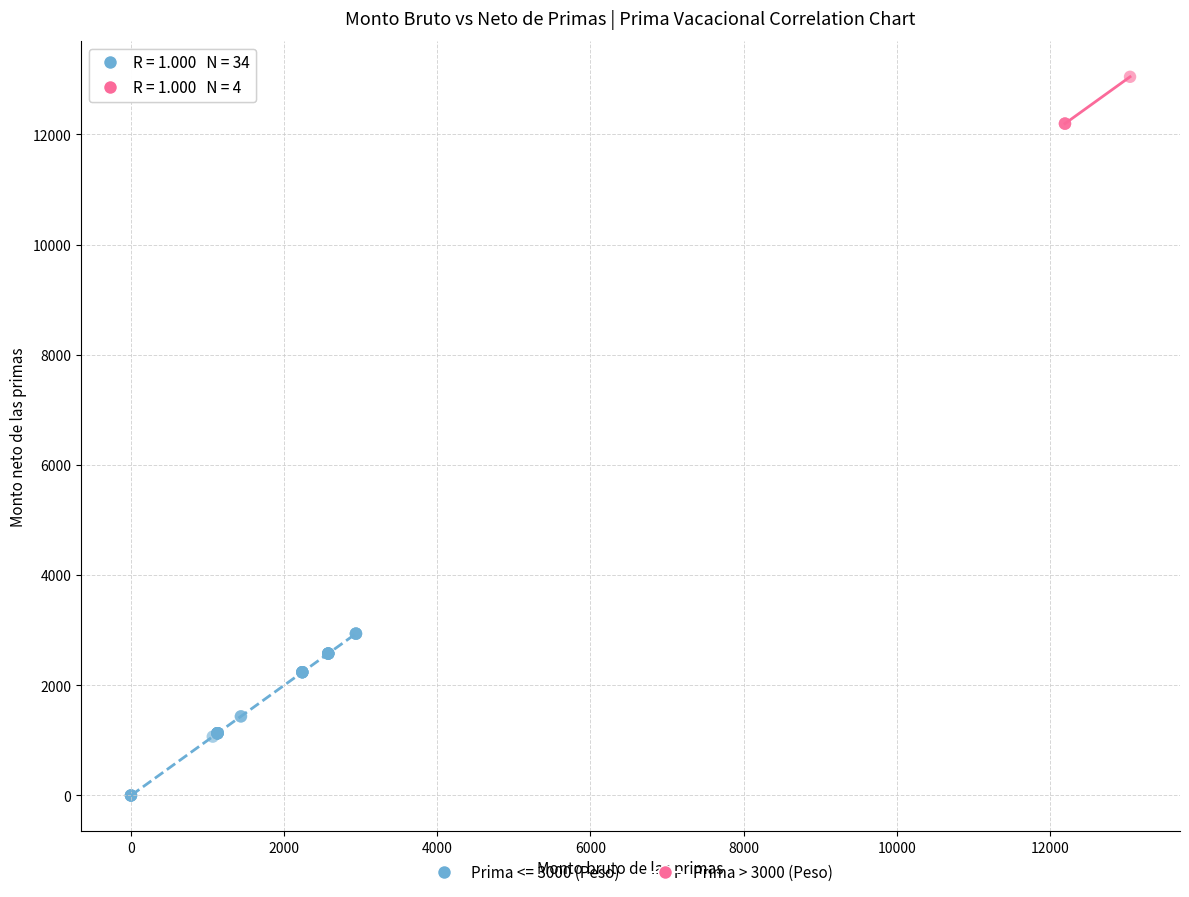

Which series reaches the minimum Y coordinate?

Prima <= 3000 (Peso)